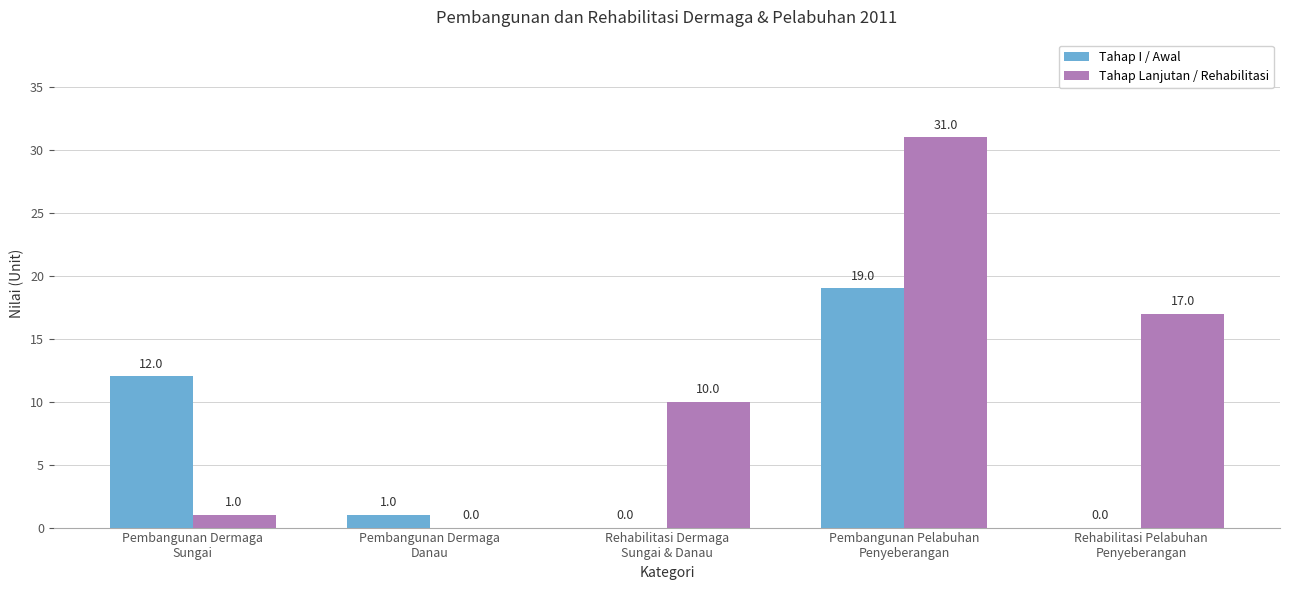

What is the sum of all Tahap Lanjutan / Rehabilitasi values?

59